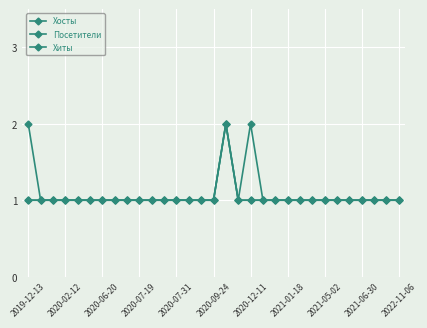

Is this an area chart (filled region under the line)?

No